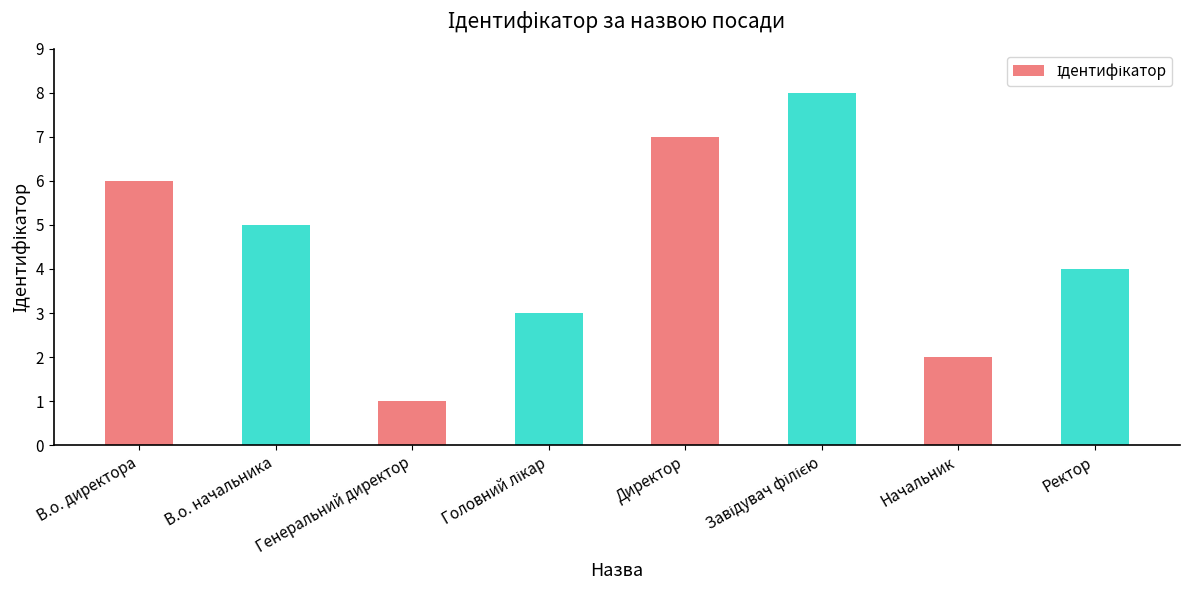

Which category has the lowest value across all series?

Генеральний директор